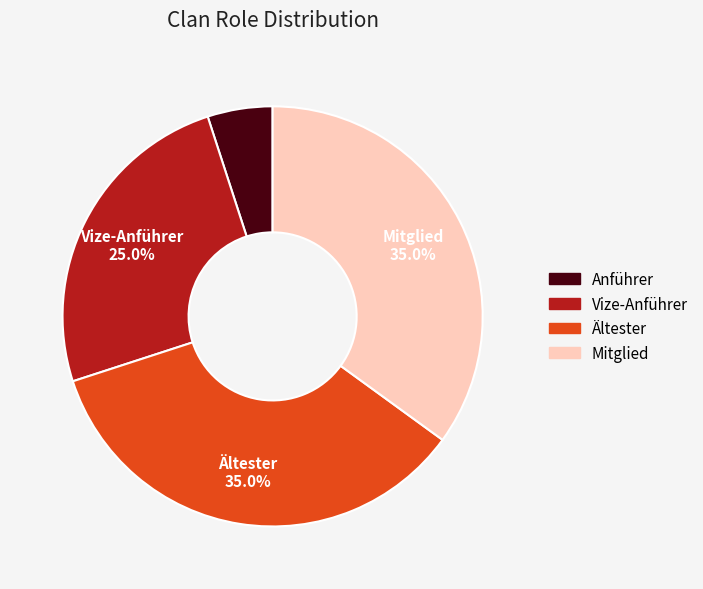

Do Mitglied and Ältester together represent more than half of the pie?

Yes